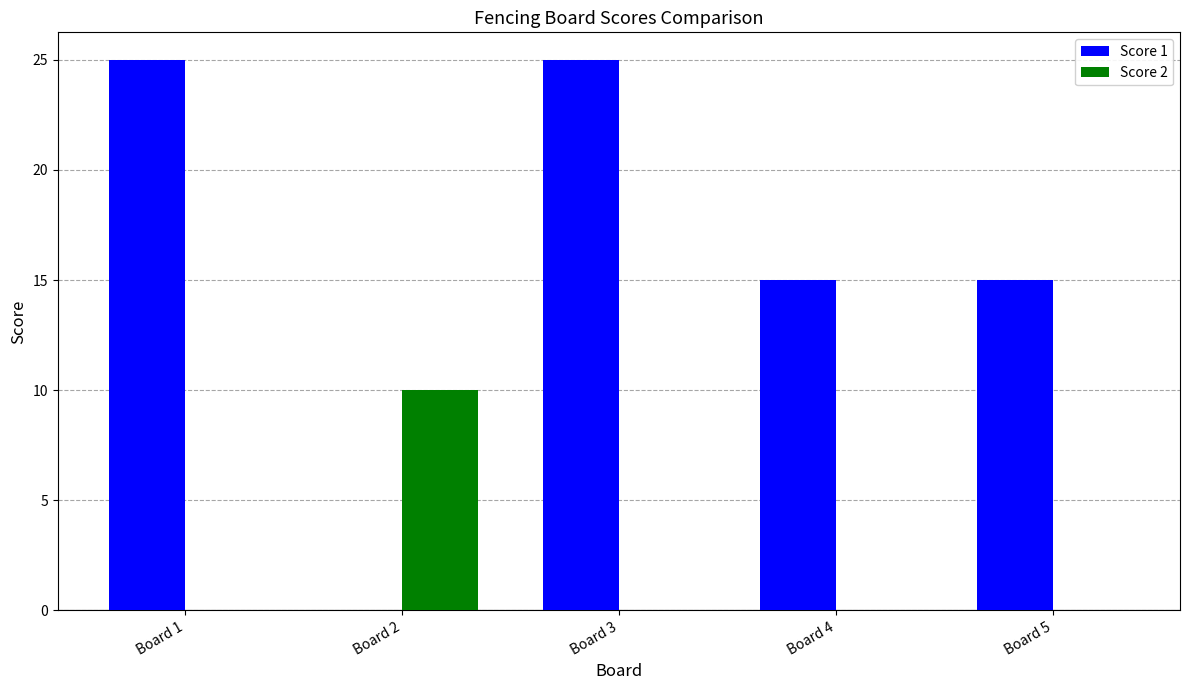

Reading right to left, transcribe all the data shown in this chart.

Score 1: 15	15	25	0	25
Score 2: 0	0	0	10	0